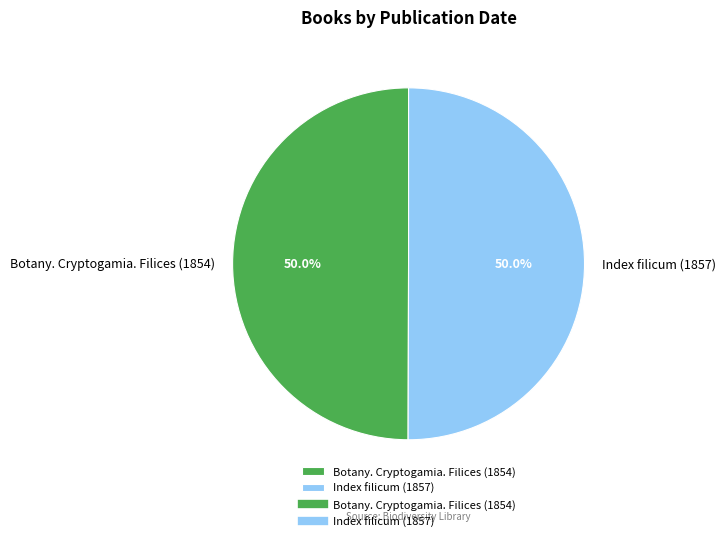

Is the sum of Index filicum (1857) and Botany. Cryptogamia. Filices (1854) greater than half?

Yes